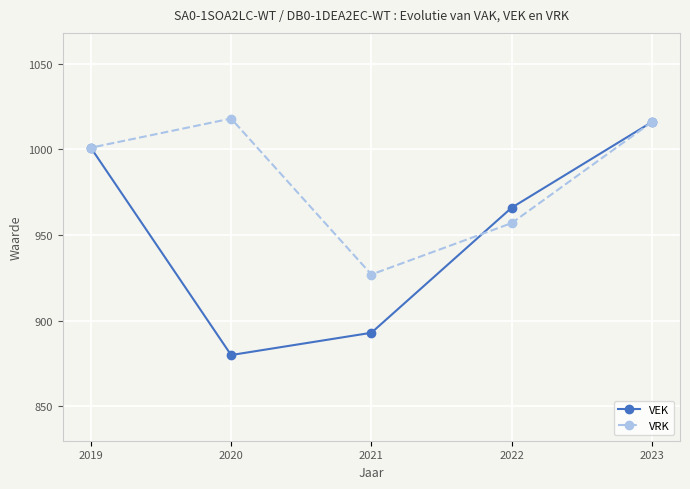

How many interior local peaks does the VRK series have?

1